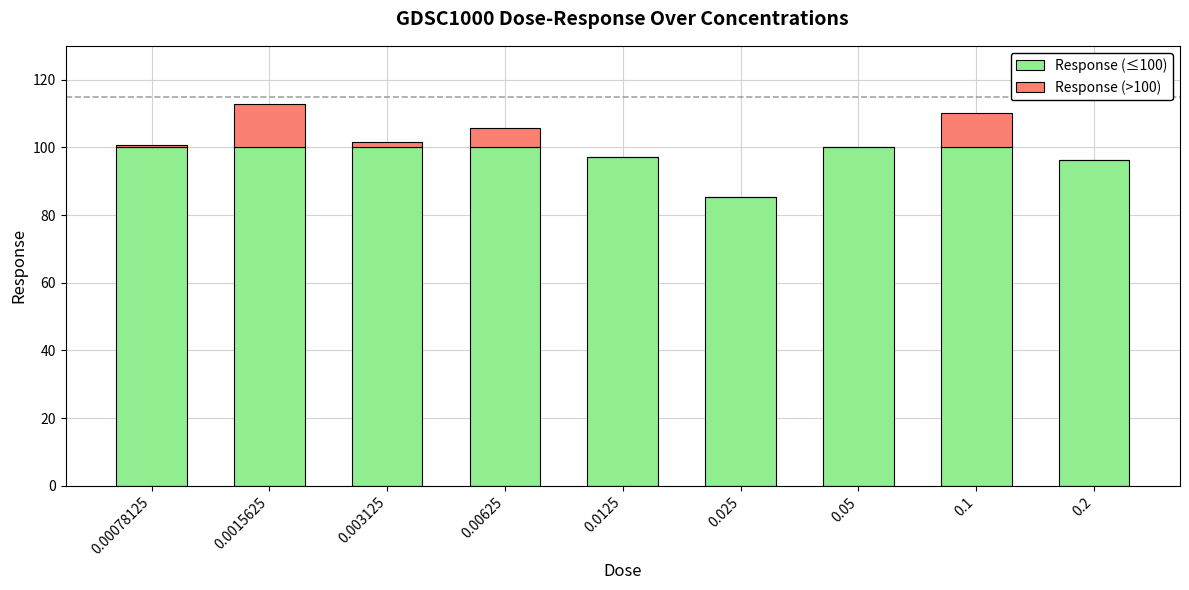

Reading left to right, what are the values for Response (≤100)?

0.00078125=100.0	0.0015625=100.0	0.003125=100.0	0.00625=100.0	0.0125=97.3	0.025=85.3	0.05=100.0	0.1=100.0	0.2=96.3